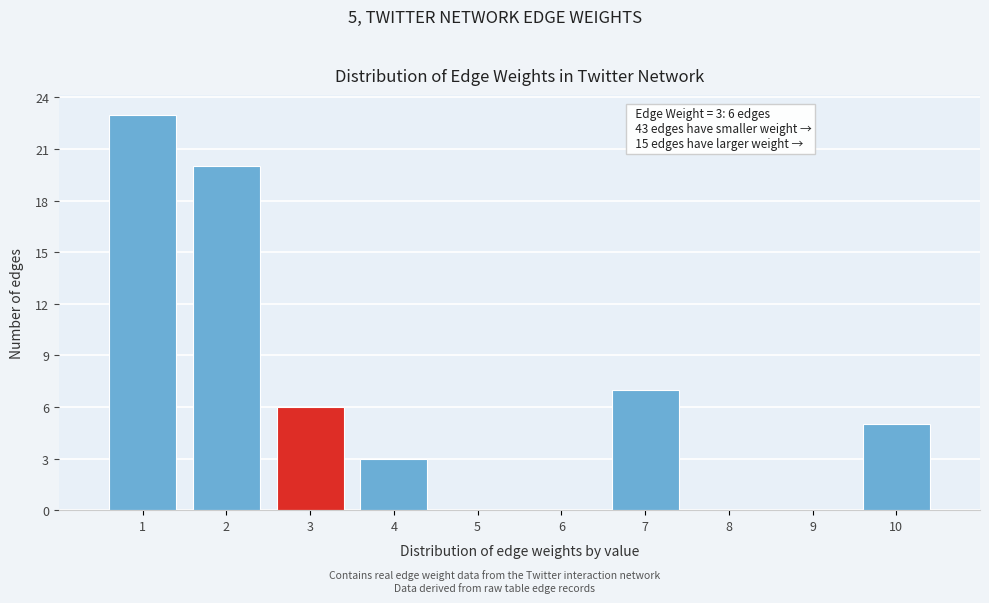

Reading left to right, extract all data points from this chart.

1=23	2=20	3=6	4=3	5=0	6=0	7=7	8=0	9=0	10=5